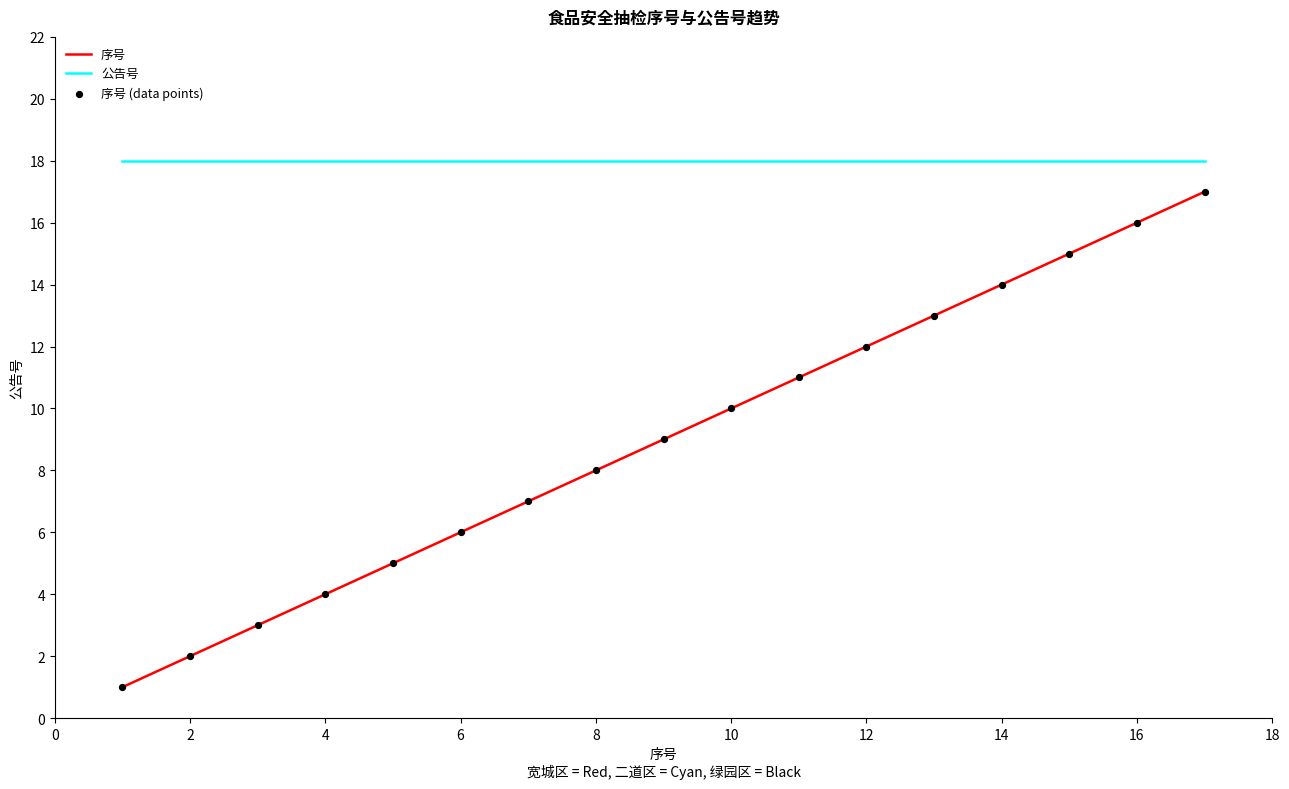

Which series has the largest total across all categories?

公告号